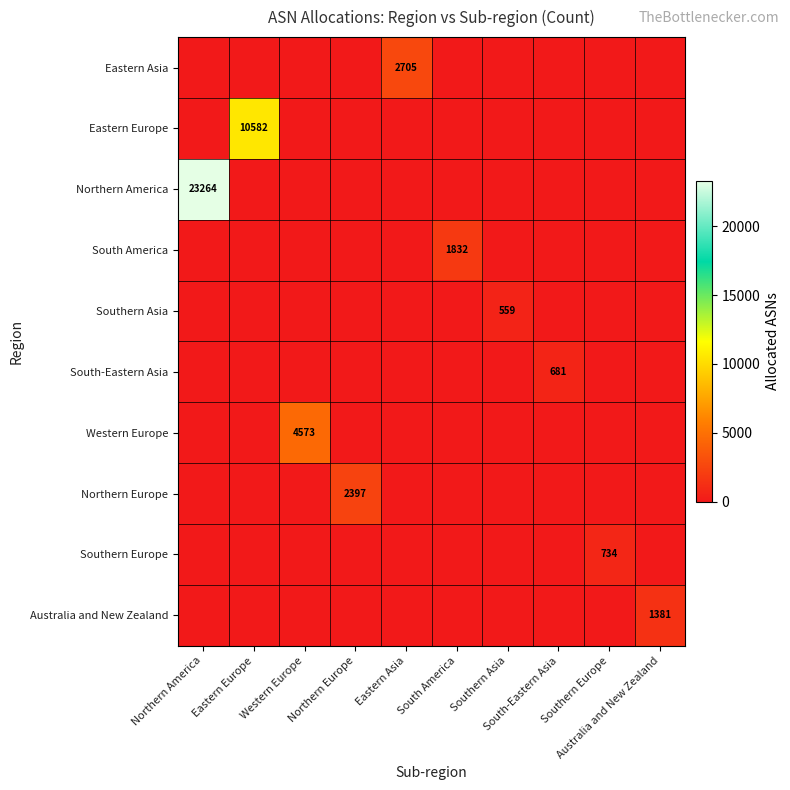

At which label is Southern Asia closest to 279?

Northern America